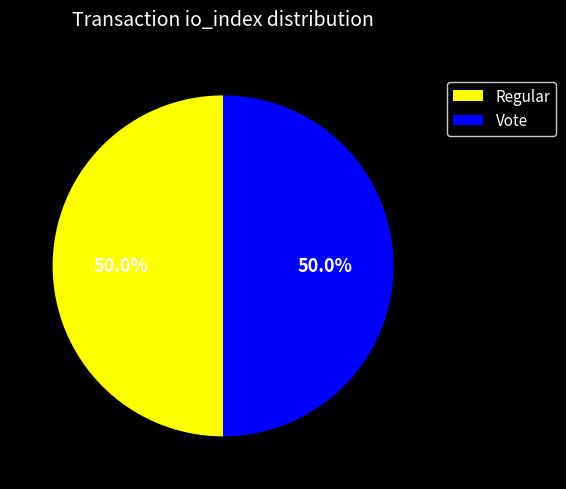

What is the ratio of the value at Vote to the value at Regular?

1.0